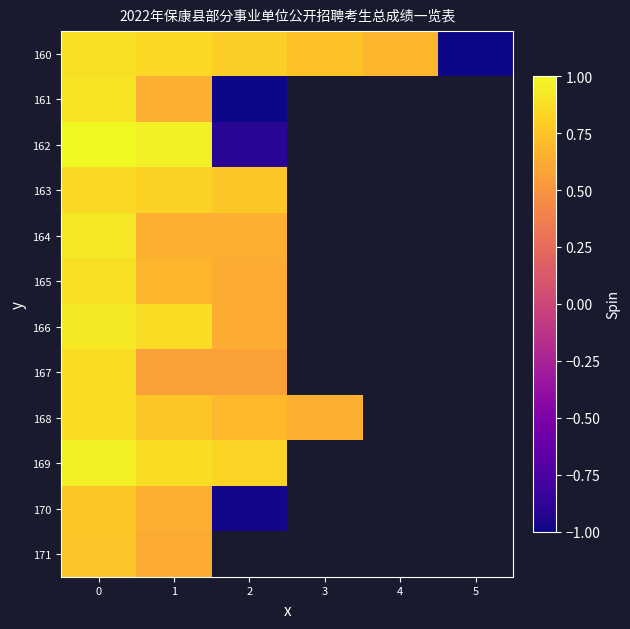

What is the difference between the highest and lowest values at 1?

0.4